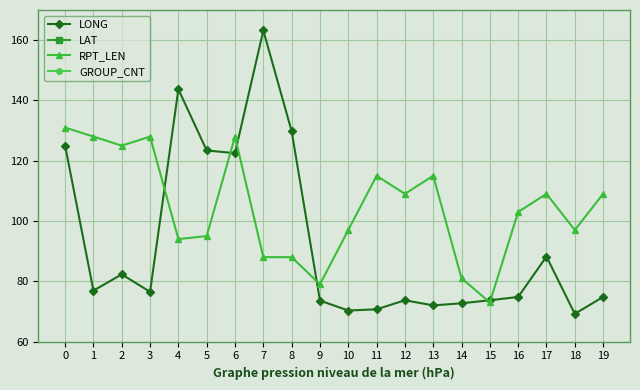

The RPT_LEN series shows 115.0 at 11. True or false?

True